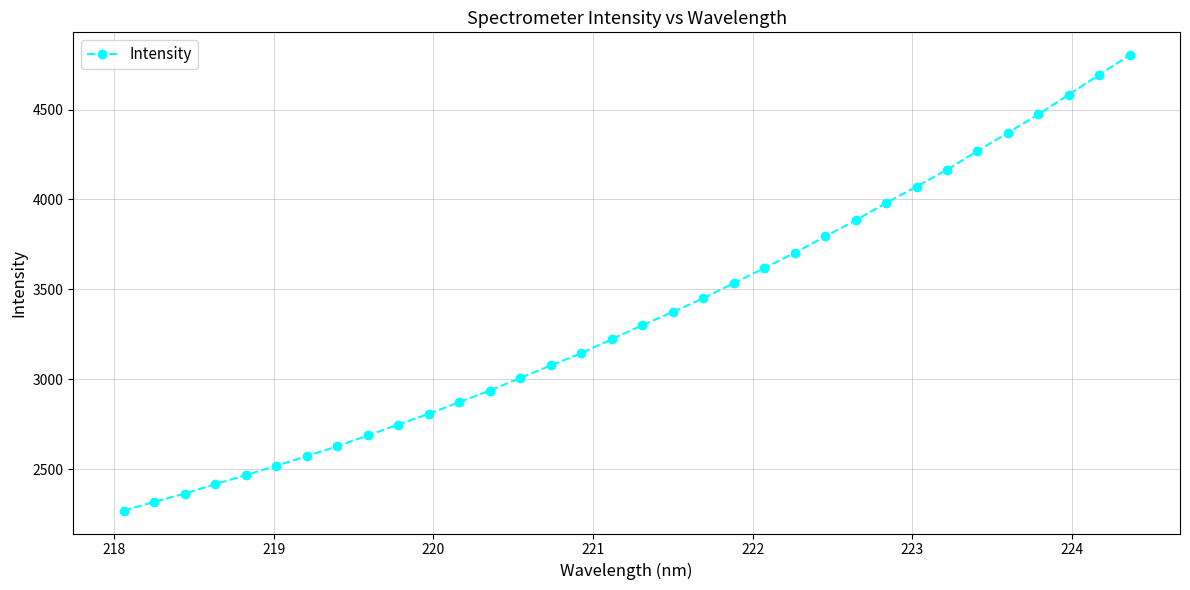

What is the difference between the maximum and minimum values?

2535.2